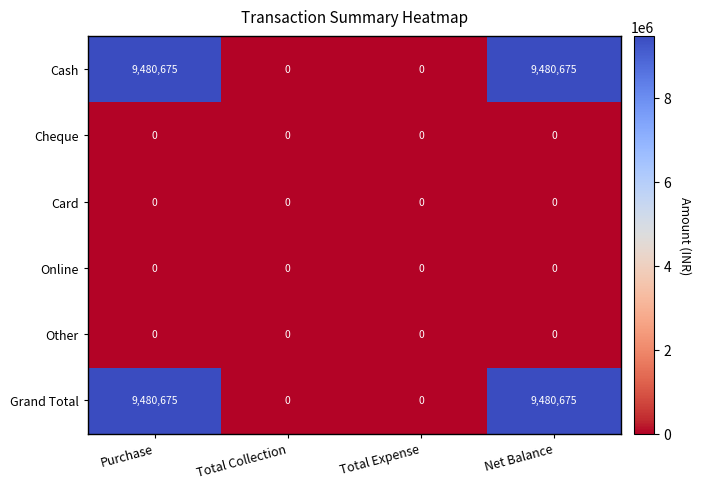

The value of Grand Total at Net Balance is 14528092. True or false?

False